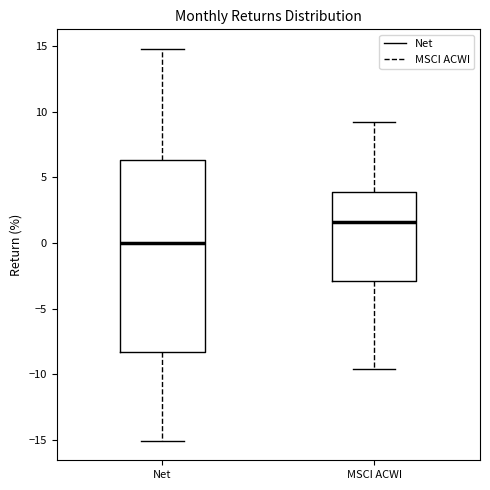

Reading left to right, read every box against the y-axis: the position of its median line, the range the box covers, and the ends of its whiskers. The values are not printed on the chart, so give them approximately, as read against the axis.

Net: median 0.0, box -8.5 to 6.5, whiskers -15.0 to 15.0
MSCI ACWI: median 1.5, box -3.0 to 4.0, whiskers -9.5 to 9.0